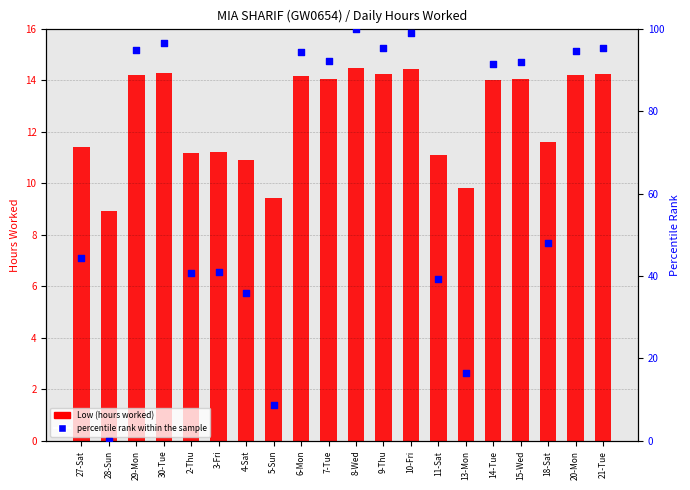

At how many categories does at least one series exceed 70?

11